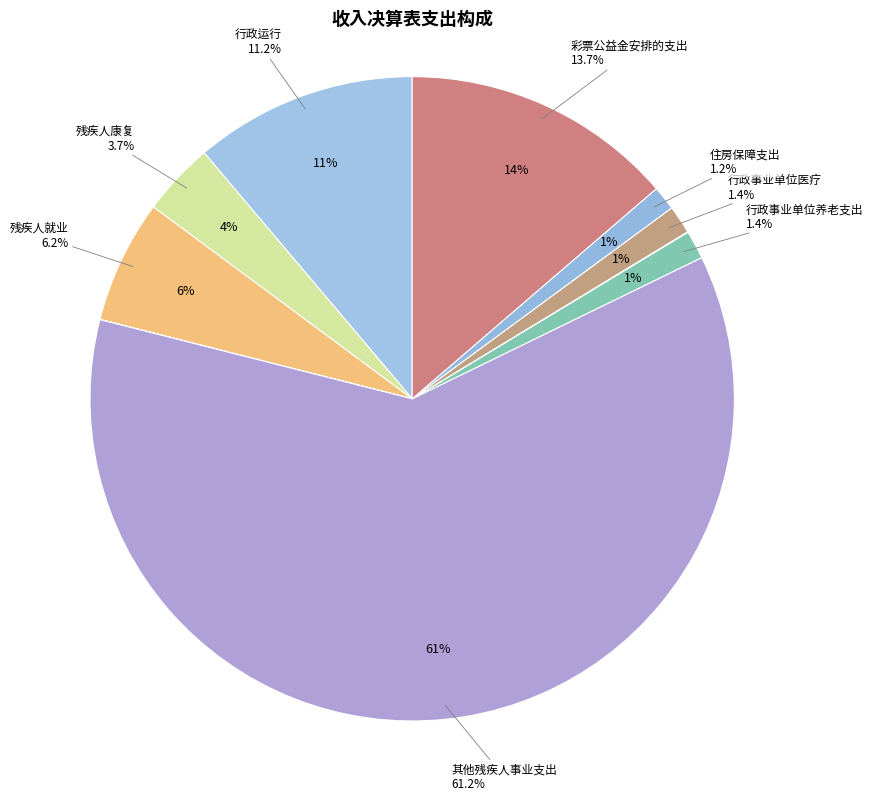

To the nearest percent, what portion does 行政事业单位养老支出 represent?

1%